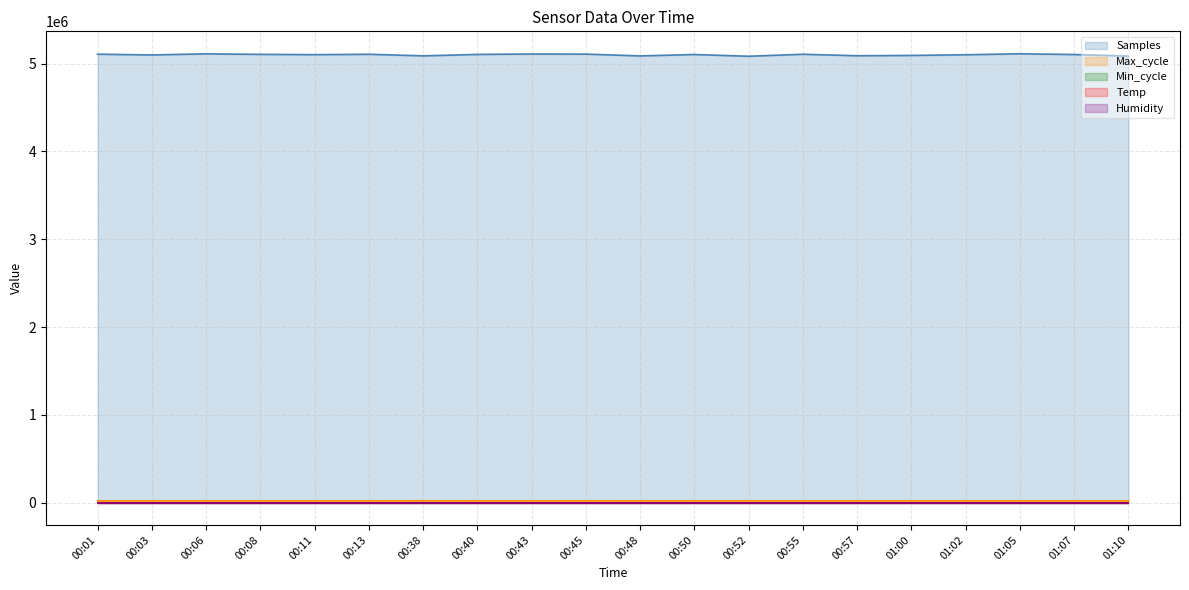

Is the value of Temp at 00:01 greater than the value of Max_cycle at 00:06?

No